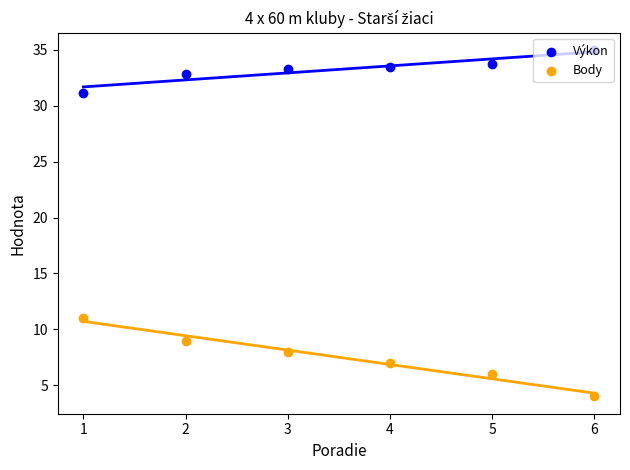

What are all the series names shown in the legend?

Výkon, Body